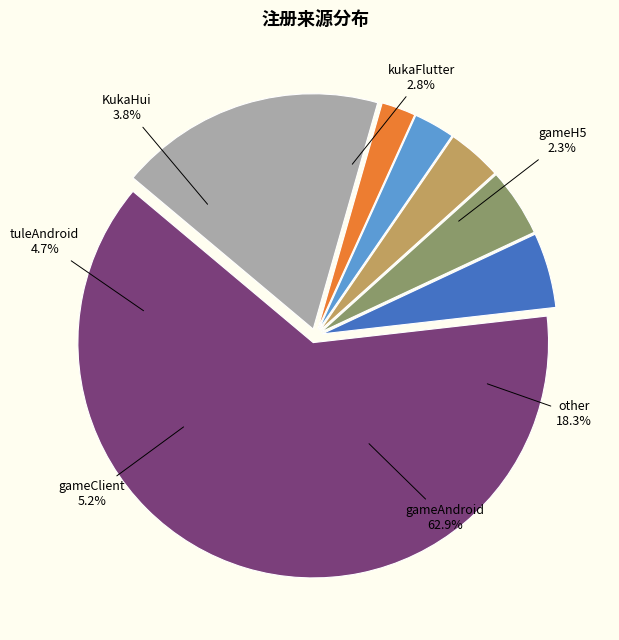

How many segments does this pie chart have?

7